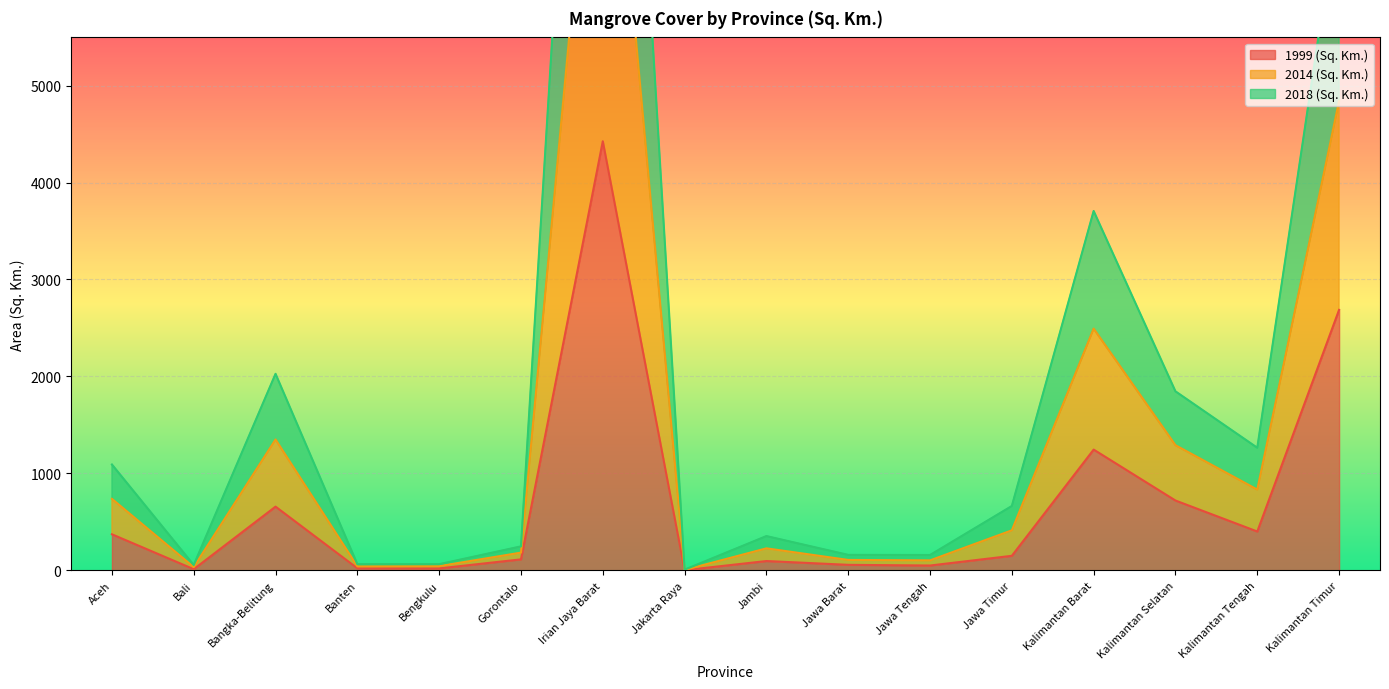

True or false: 1999 (Sq. Km.) and 2014 (Sq. Km.) intersect in this chart.

False